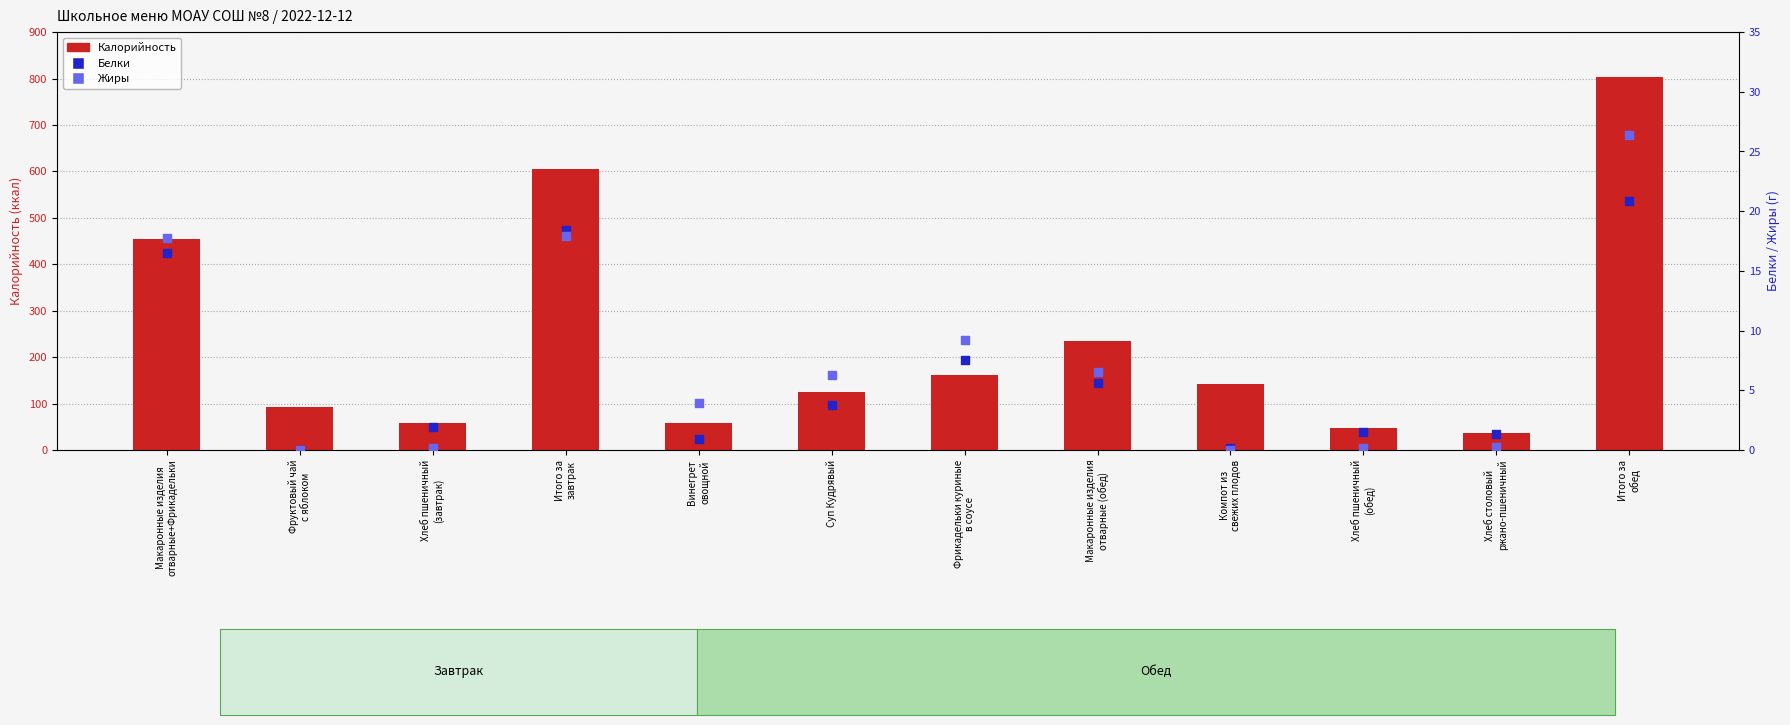

Which series reaches the maximum Y coordinate?

Калорийность